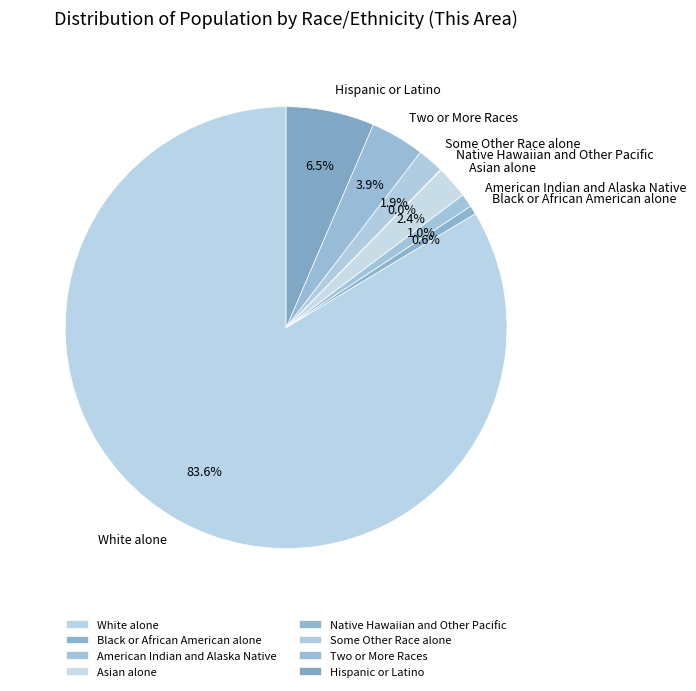

Which has a higher value, Two or More Races or Hispanic or Latino?

Hispanic or Latino